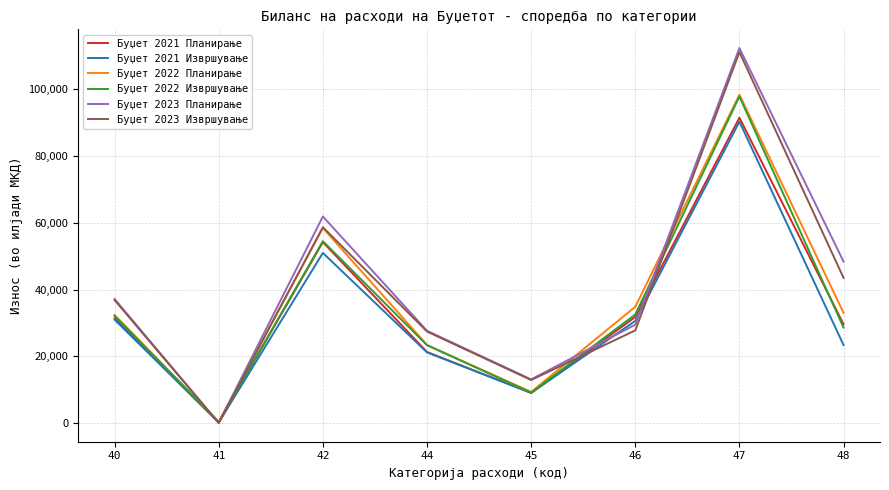

Count the number of categories in the chart.

8